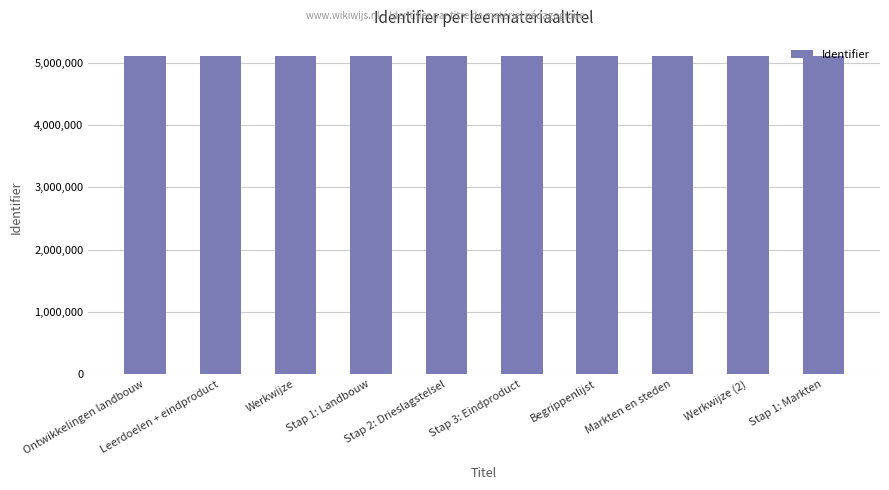

What is the smallest value displayed?

5114391